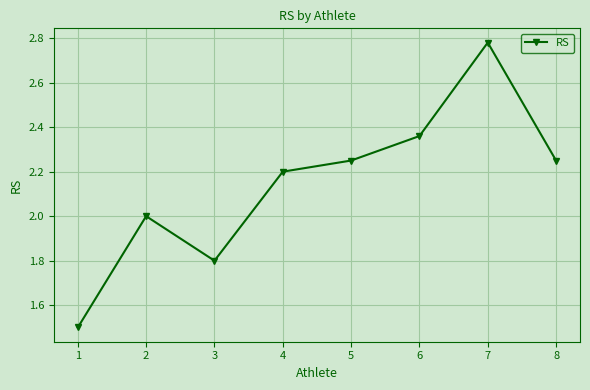

How many interior local valleys (lower than both neighbors) does the data have?

1